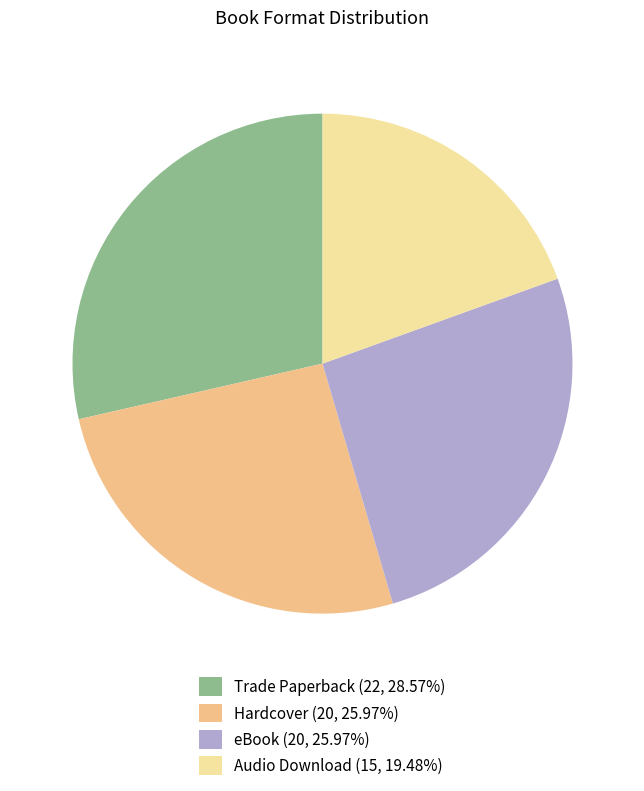

Combined, do Trade Paperback (22, 28.57%) and eBook (20, 25.97%) account for over 50%?

Yes